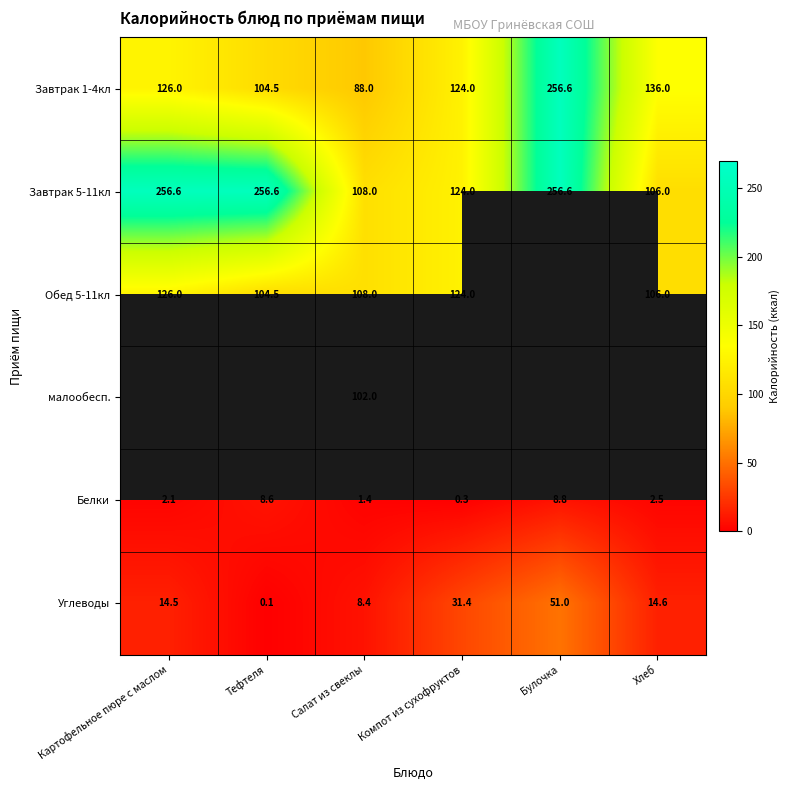

Which has a higher value, Булочка or Картофельное пюре с маслом?

Булочка